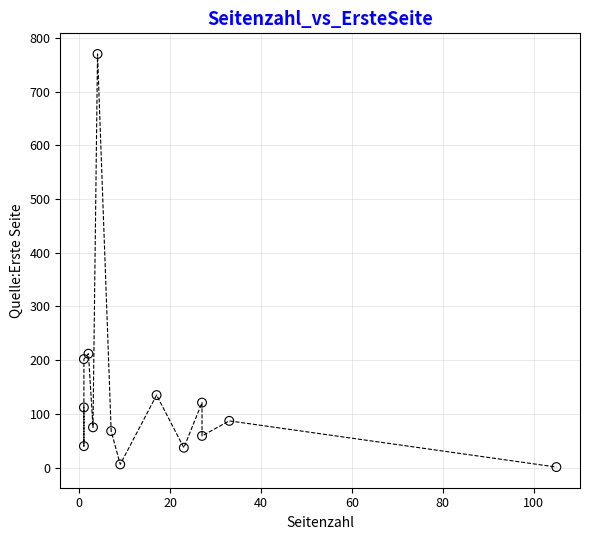

What Y value in the scatter plot is closest to 385?

212